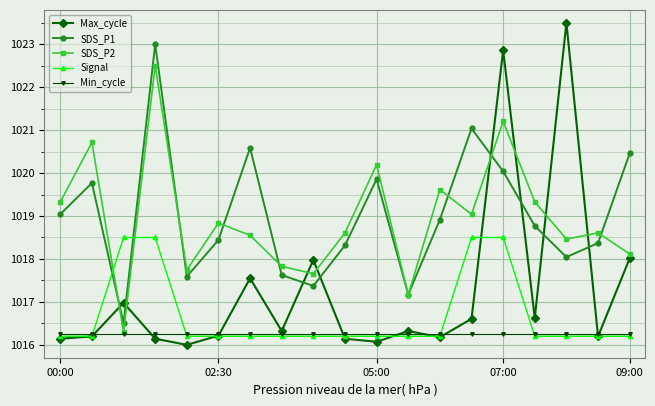

How many series are shown in this chart?

5